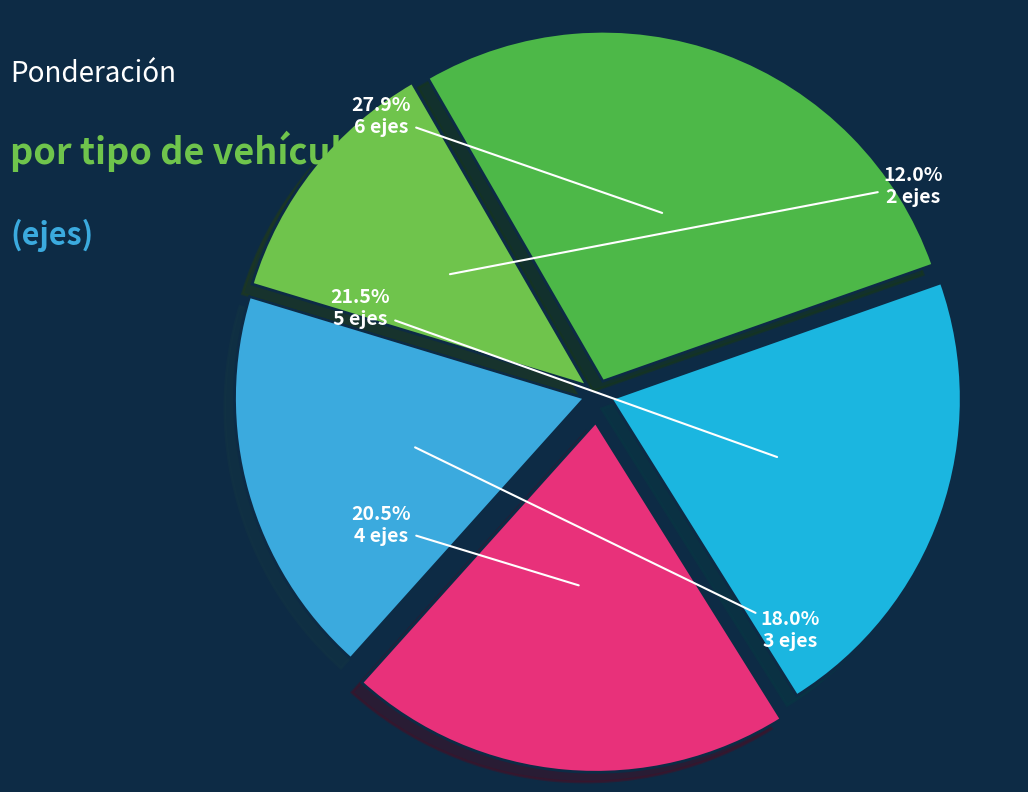

The 6 ejes slice represents 35% of the pie. True or false?

False